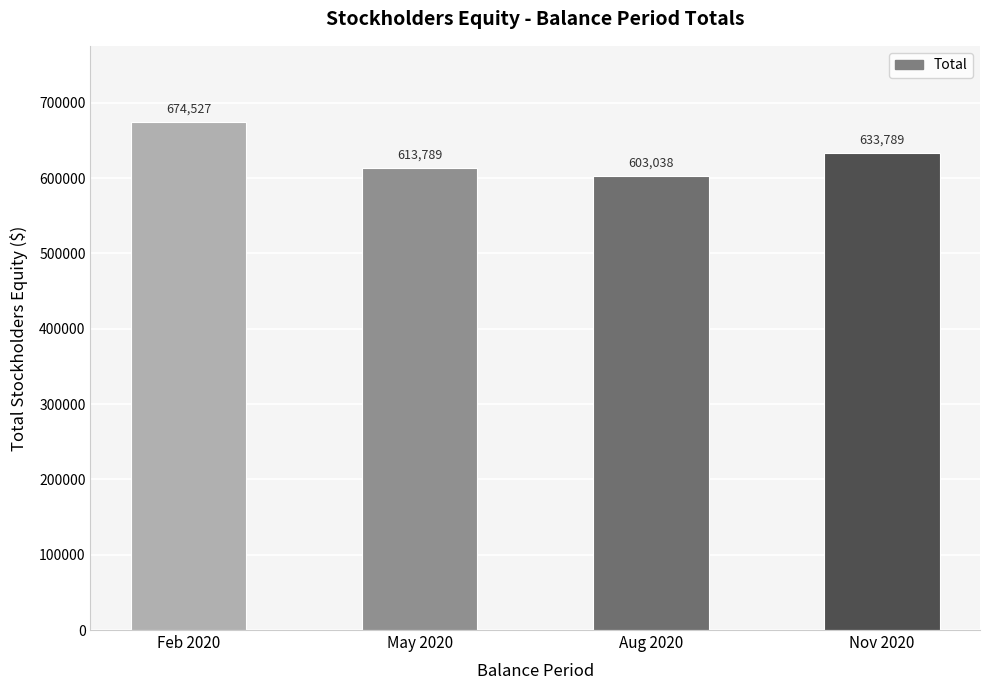

Between Aug 2020 and Feb 2020, which is larger?

Feb 2020